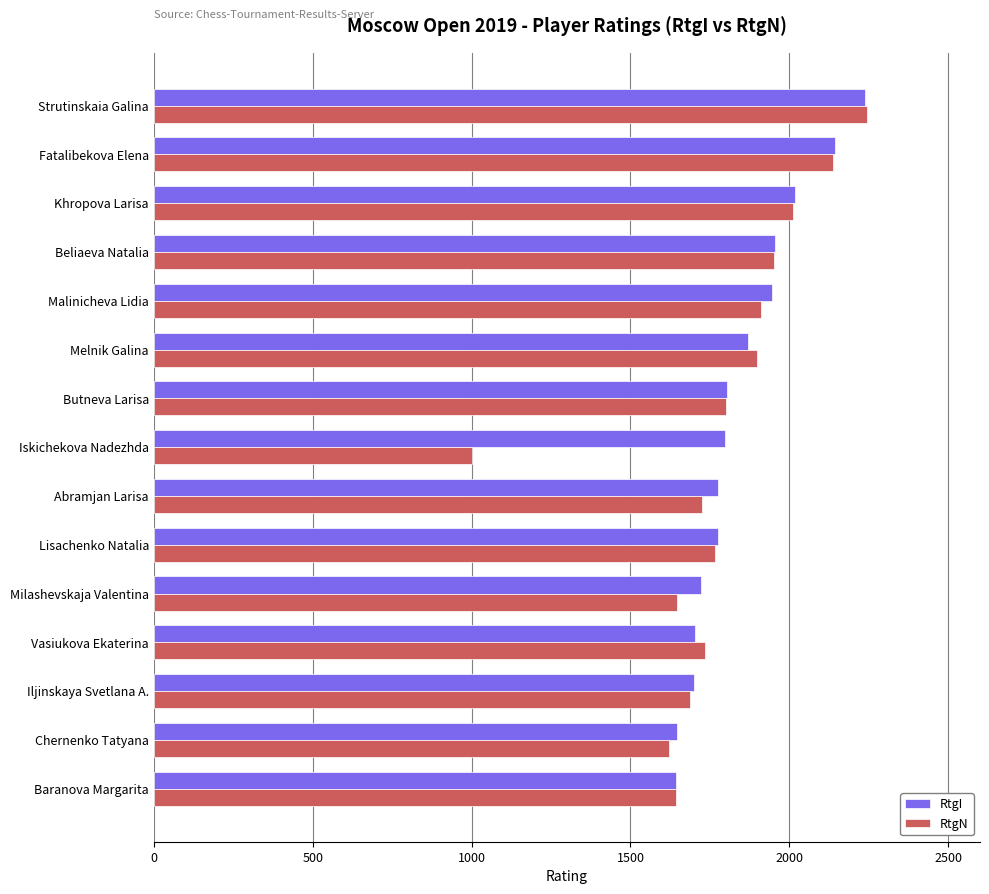

What is the greatest value displayed?

2243